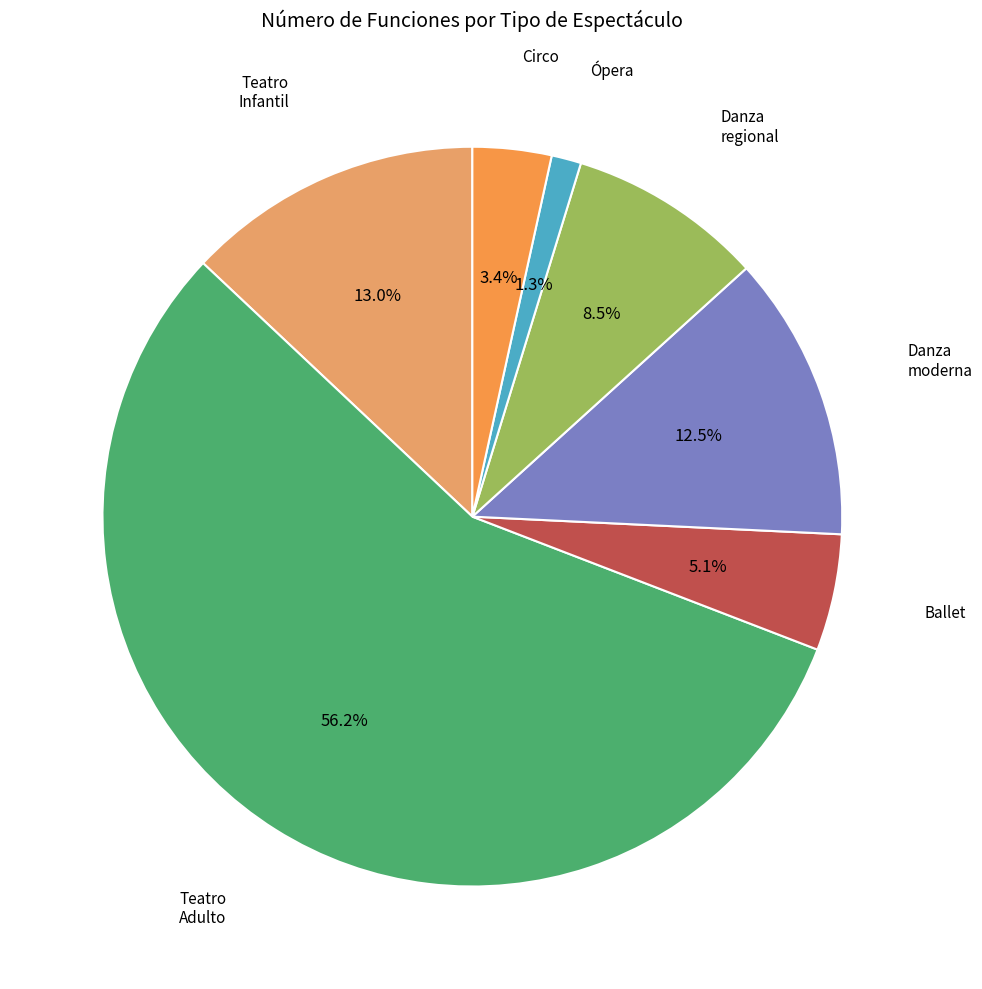

How many slices are in this pie chart?

7